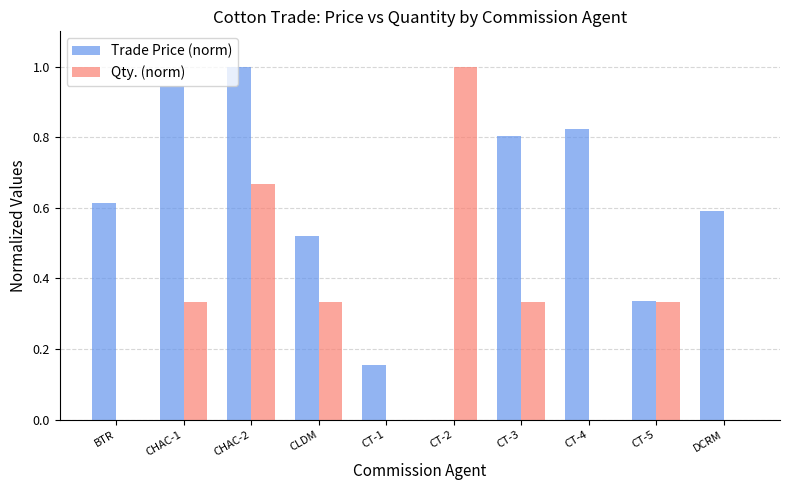

What is the maximum value shown in the chart?

1.0